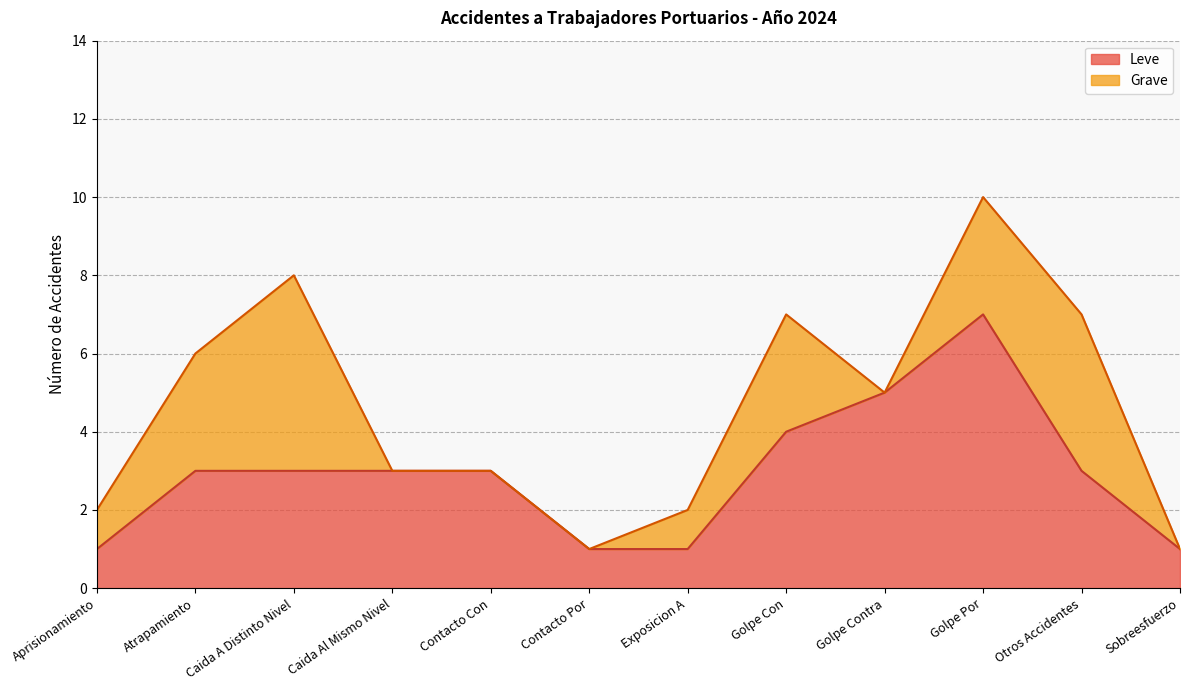

What value does the data have at Otros Accidentes?

3